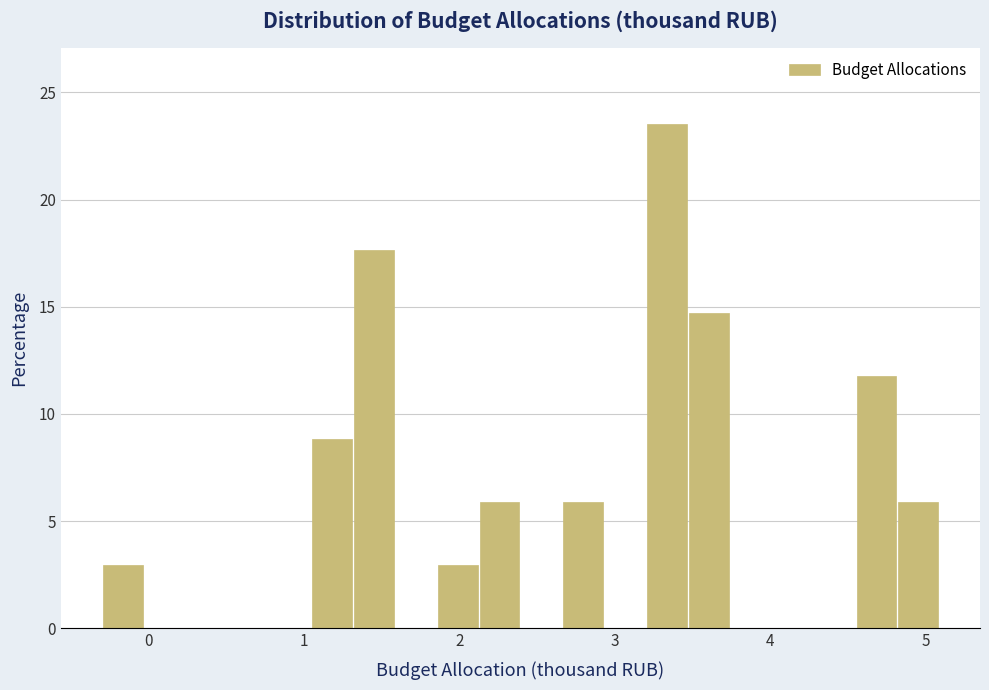

Read against the x-axis, roughly where is the centre of the tallest bar?

3.3